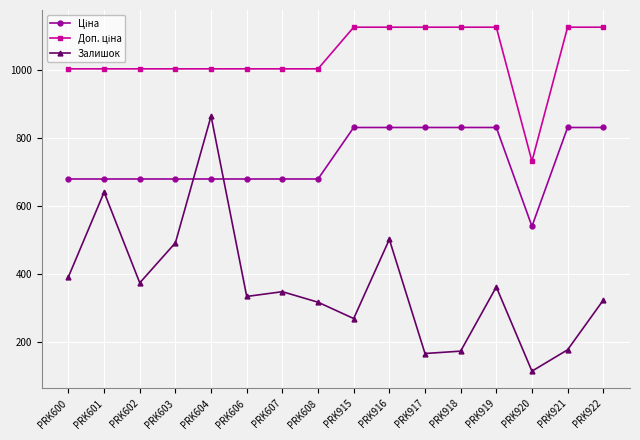

Where is the first local minimum for Залишок?

PRK602